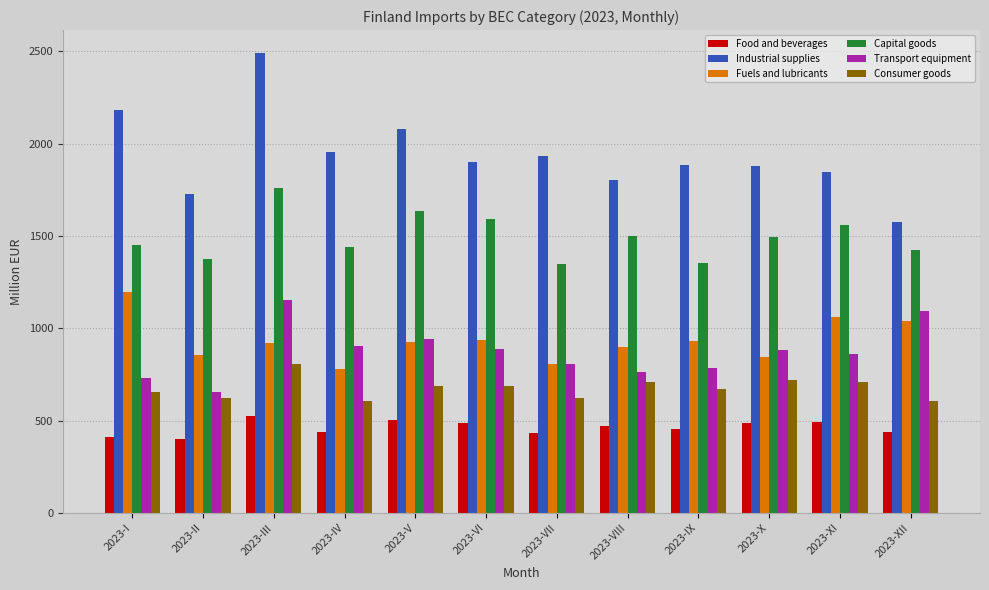

True or false: Food and beverages has a value of 485.5 at 2023-X.

True